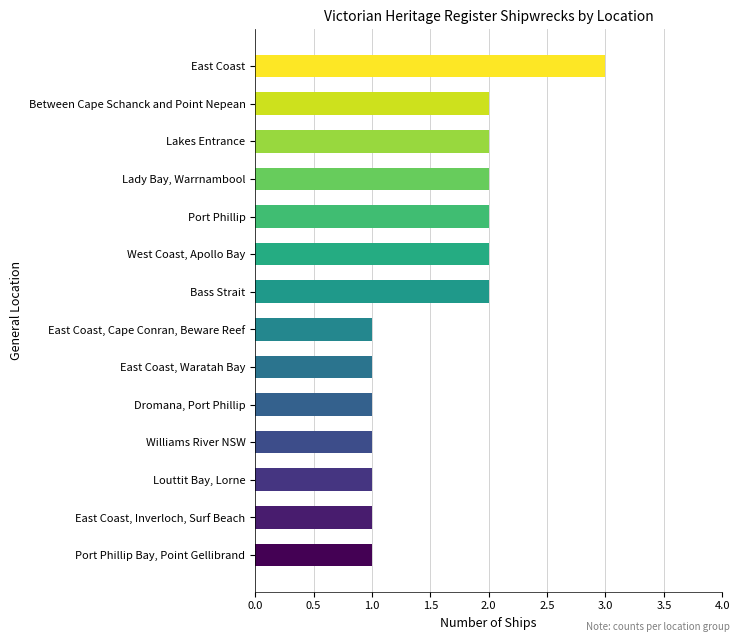

What is the maximum value shown in the chart?

3